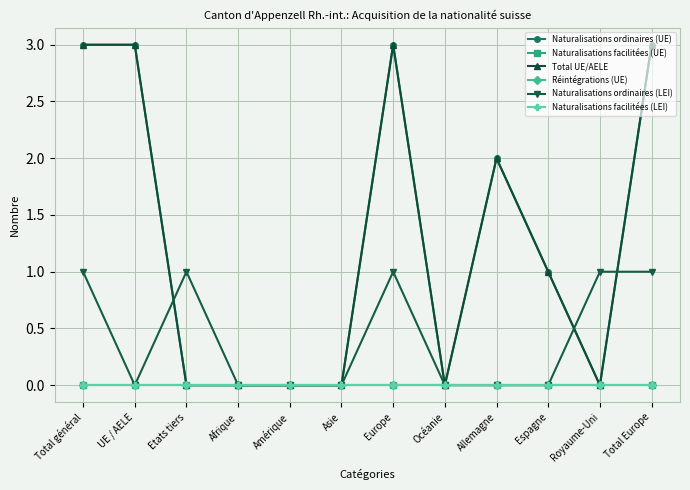

Which series has the widest spread of values?

Naturalisations ordinaires (UE)